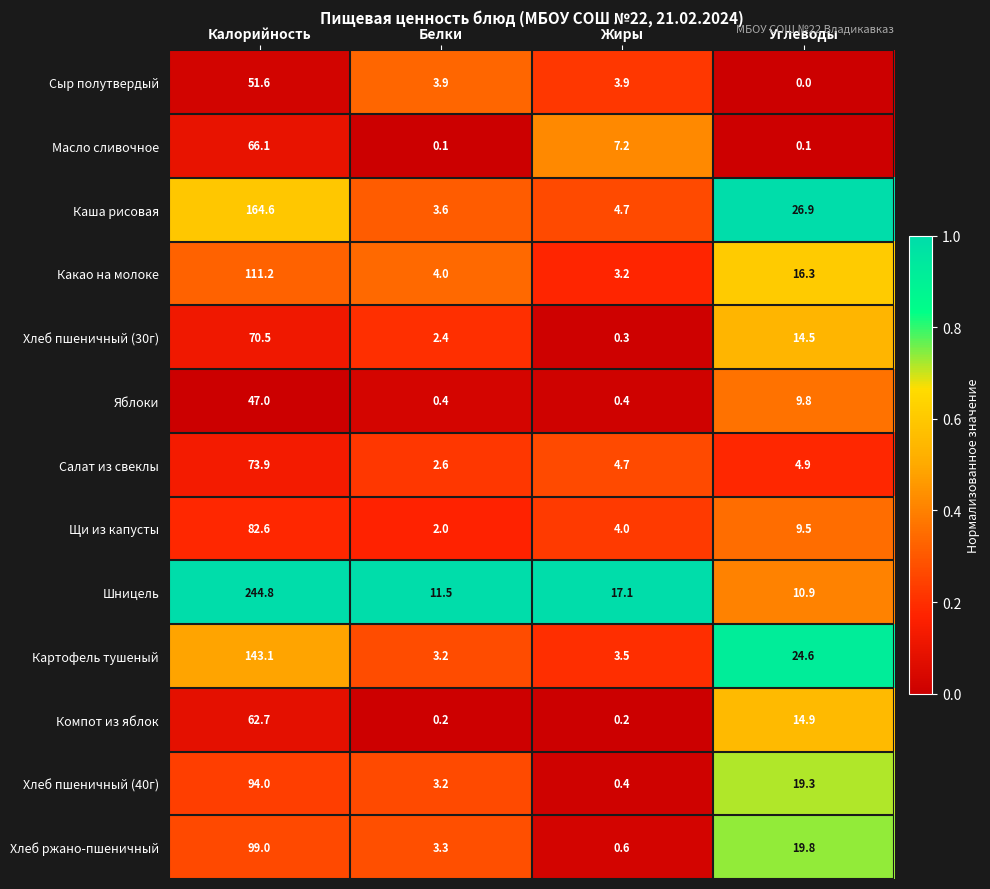

The Масло сливочное series shows 0.1 at Белки. True or false?

True